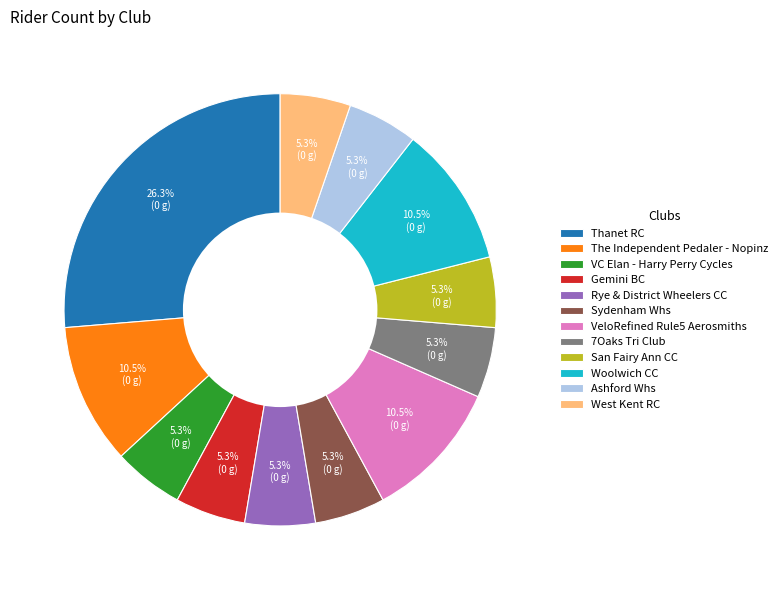

Approximately how many times larger is the value at Rye & District Wheelers CC compared to 7Oaks Tri Club?

1.0